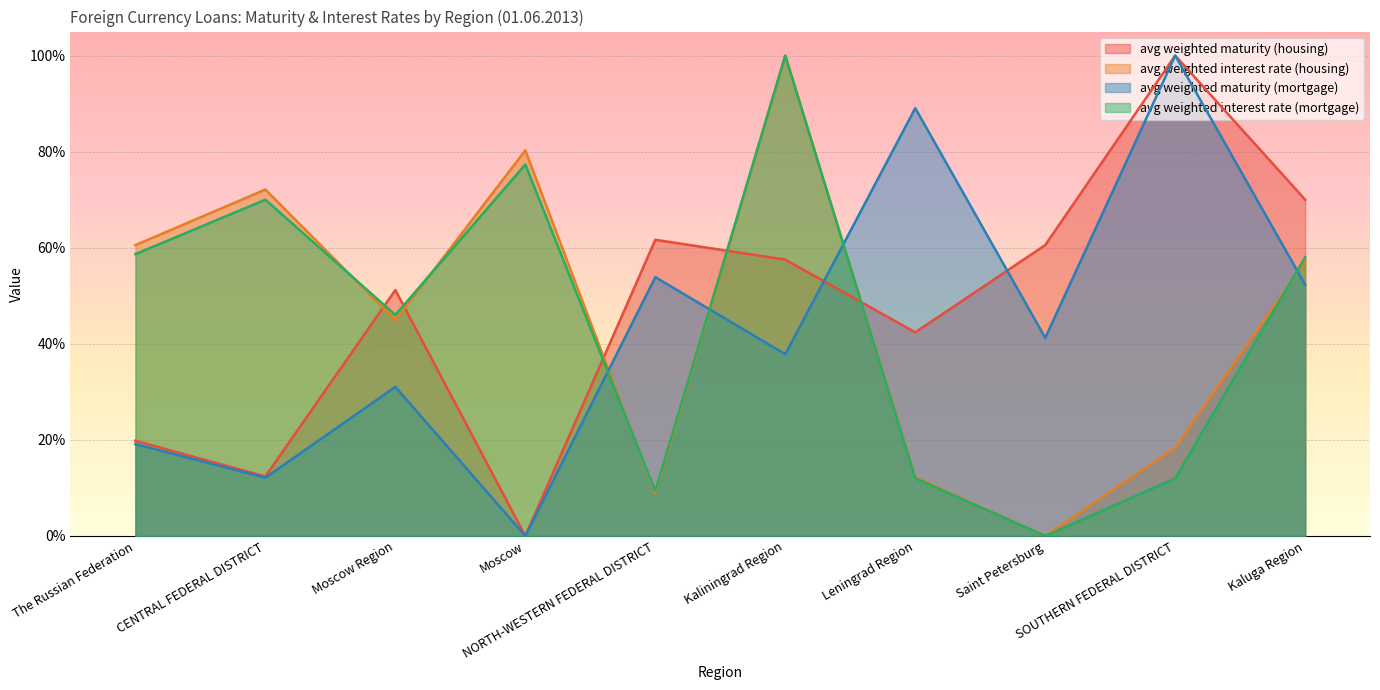

Reading right to left, transcribe all the data shown in this chart.

avg weighted maturity (housing): Kaluga Region=0.7	SOUTHERN FEDERAL DISTRICT=1.0	Saint Petersburg=0.6	Leningrad Region=0.4	Kaliningrad Region=0.6	NORTH-WESTERN FEDERAL DISTRICT=0.6	Moscow=0.0	Moscow Region=0.5	CENTRAL FEDERAL DISTRICT=0.1	The Russian Federation=0.2
avg weighted interest rate (housing): Kaluga Region=0.6	SOUTHERN FEDERAL DISTRICT=0.2	Saint Petersburg=0.0	Leningrad Region=0.1	Kaliningrad Region=1.0	NORTH-WESTERN FEDERAL DISTRICT=0.1	Moscow=0.8	Moscow Region=0.4	CENTRAL FEDERAL DISTRICT=0.7	The Russian Federation=0.6
avg weighted maturity (mortgage): Kaluga Region=0.5	SOUTHERN FEDERAL DISTRICT=1.0	Saint Petersburg=0.4	Leningrad Region=0.9	Kaliningrad Region=0.4	NORTH-WESTERN FEDERAL DISTRICT=0.5	Moscow=0.0	Moscow Region=0.3	CENTRAL FEDERAL DISTRICT=0.1	The Russian Federation=0.2
avg weighted interest rate (mortgage): Kaluga Region=0.6	SOUTHERN FEDERAL DISTRICT=0.1	Saint Petersburg=0.0	Leningrad Region=0.1	Kaliningrad Region=1.0	NORTH-WESTERN FEDERAL DISTRICT=0.1	Moscow=0.8	Moscow Region=0.5	CENTRAL FEDERAL DISTRICT=0.7	The Russian Federation=0.6